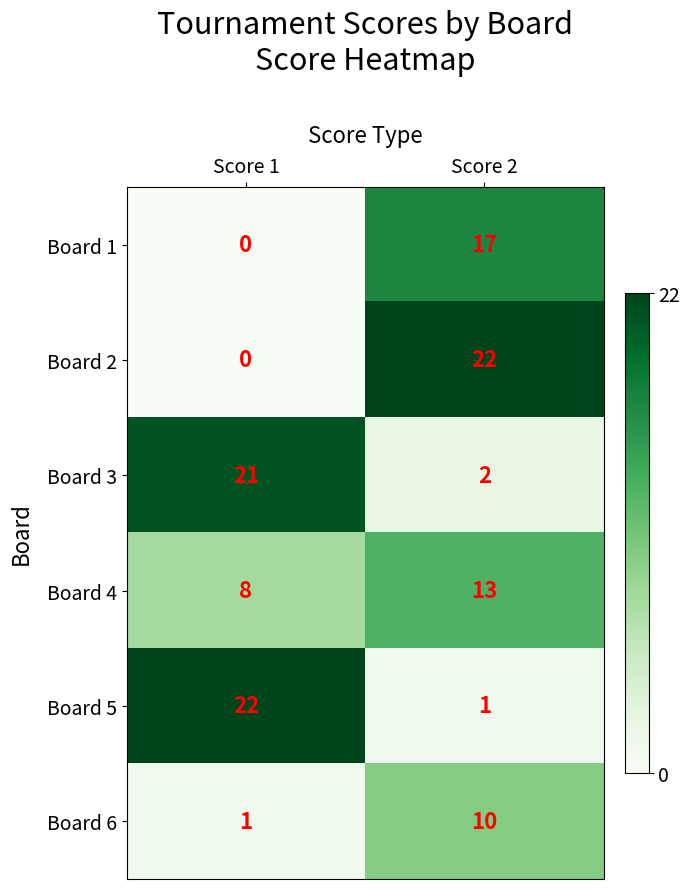

What is the total value across all series at Score 2?

65